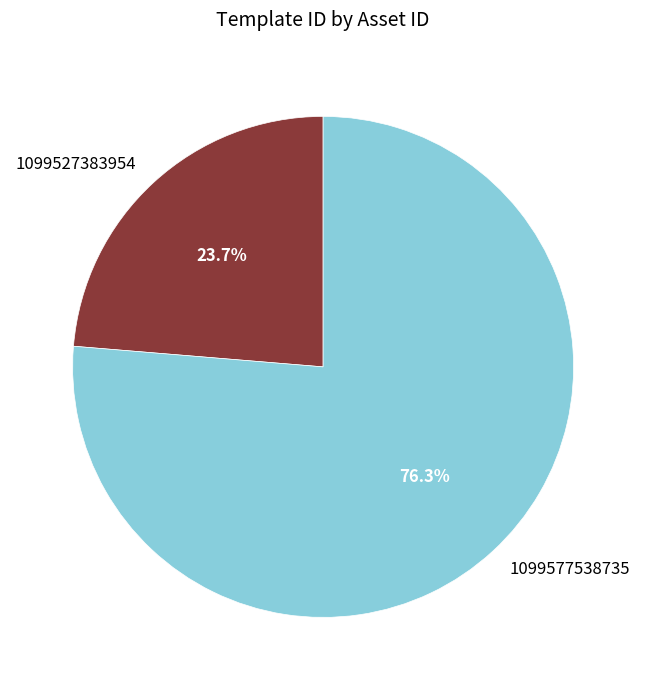

Which has a higher value, 1099577538735 or 1099527383954?

1099577538735